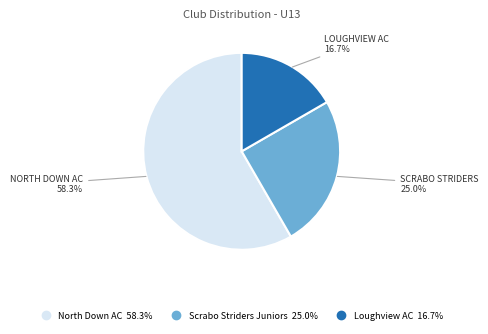

The Loughview AC slice represents 17% of the pie. True or false?

True